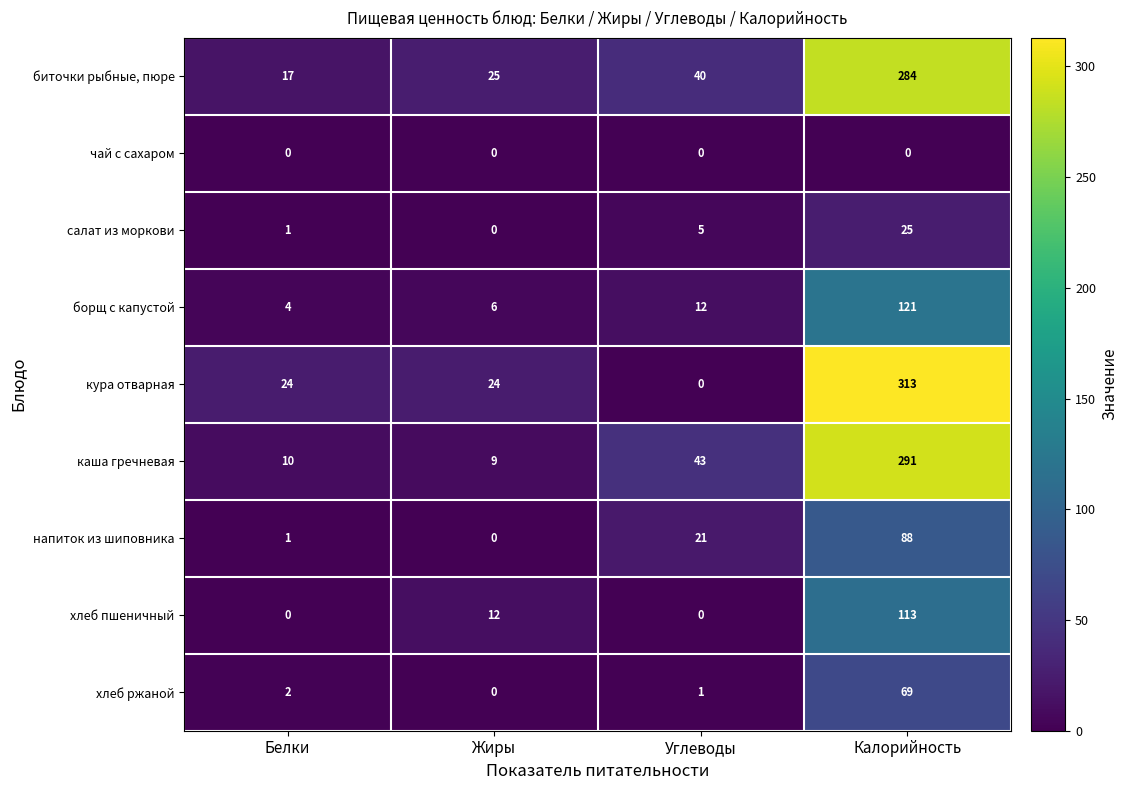

Count the number of data series in this chart.

9